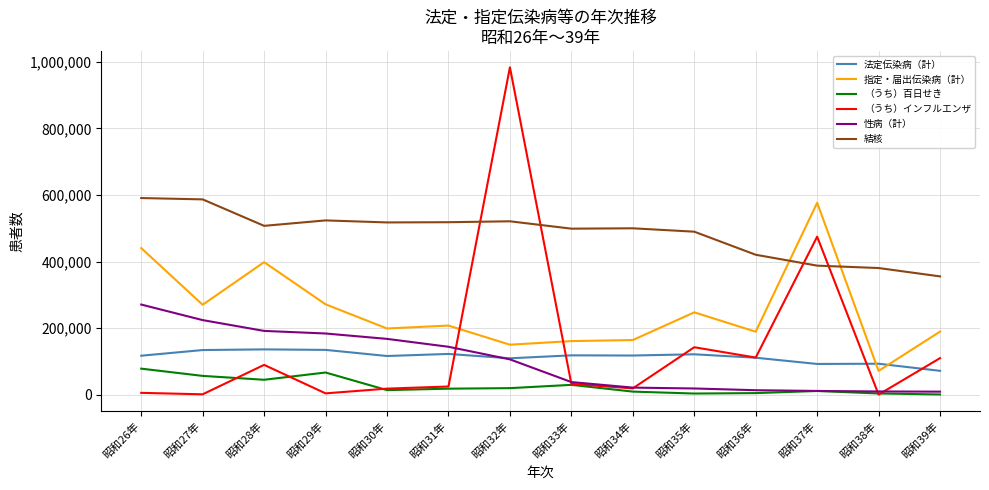

The value of 法定伝染病（計） at 昭和27年 is 134466. True or false?

True